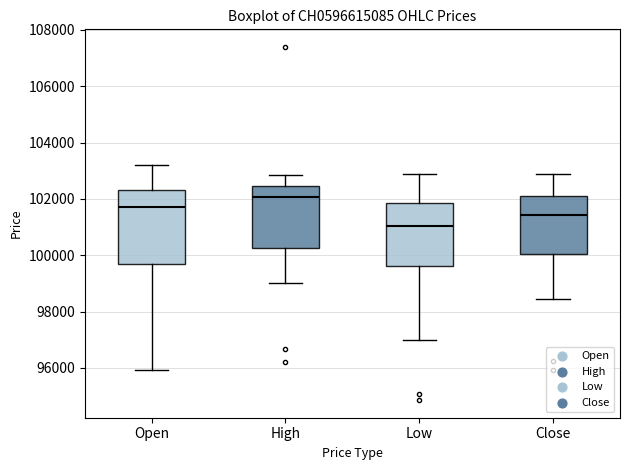

Where does the lower whisker of the box for Close end on the y-axis? The values are not printed on the chart, so give them approximately, as read against the axis.

98400